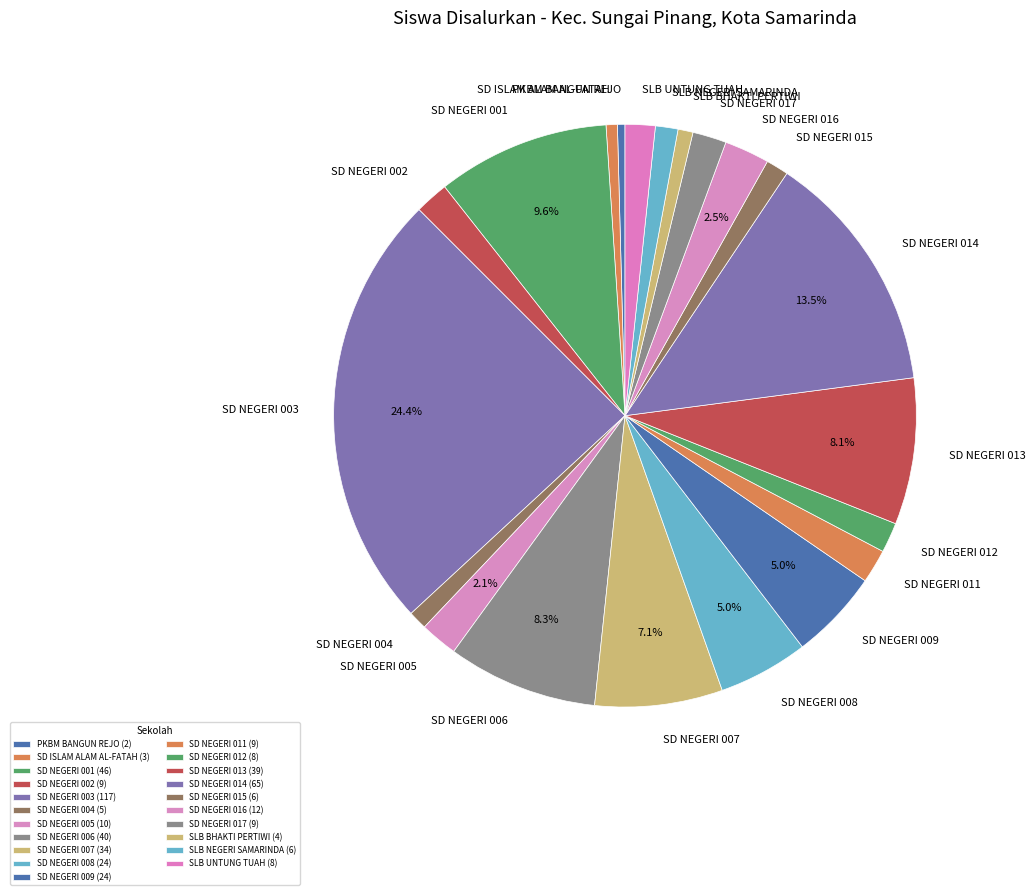

What percentage do SD NEGERI 016 and SD NEGERI 013 together represent?

10.6%